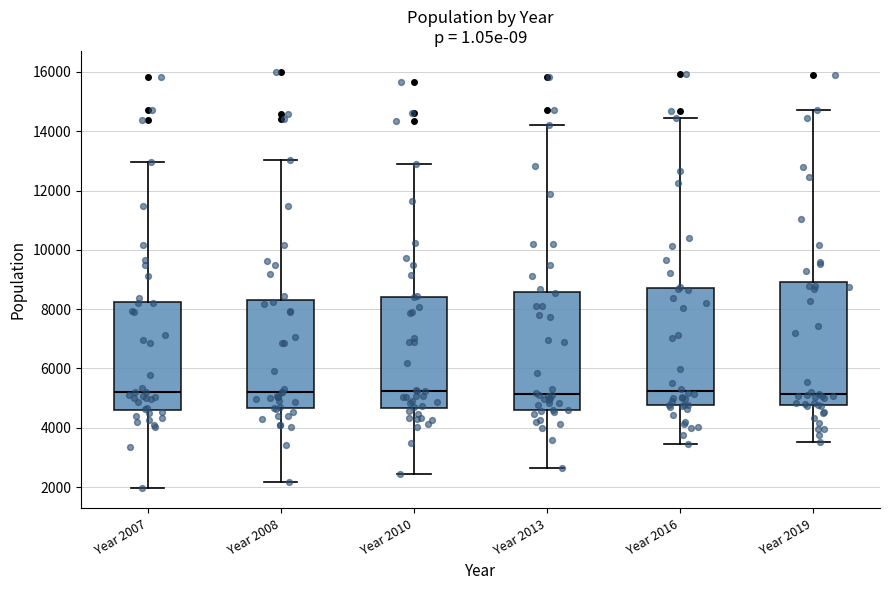

Reading left to right, transcribe this box plot: for each box, give where its median line is, the range the box spans, and where its two whiskers end, as read against the y-axis. The values are not printed on the chart, so give them approximately, as read against the axis.

Year 2007: median 5200, box 4600 to 8200, whiskers 2000 to 13000
Year 2008: median 5200, box 4600 to 8400, whiskers 2200 to 13000
Year 2010: median 5200, box 4600 to 8400, whiskers 2400 to 12800
Year 2013: median 5200, box 4600 to 8600, whiskers 2600 to 14200
Year 2016: median 5200, box 4800 to 8600, whiskers 3400 to 14400
Year 2019: median 5200, box 4800 to 9000, whiskers 3600 to 14800